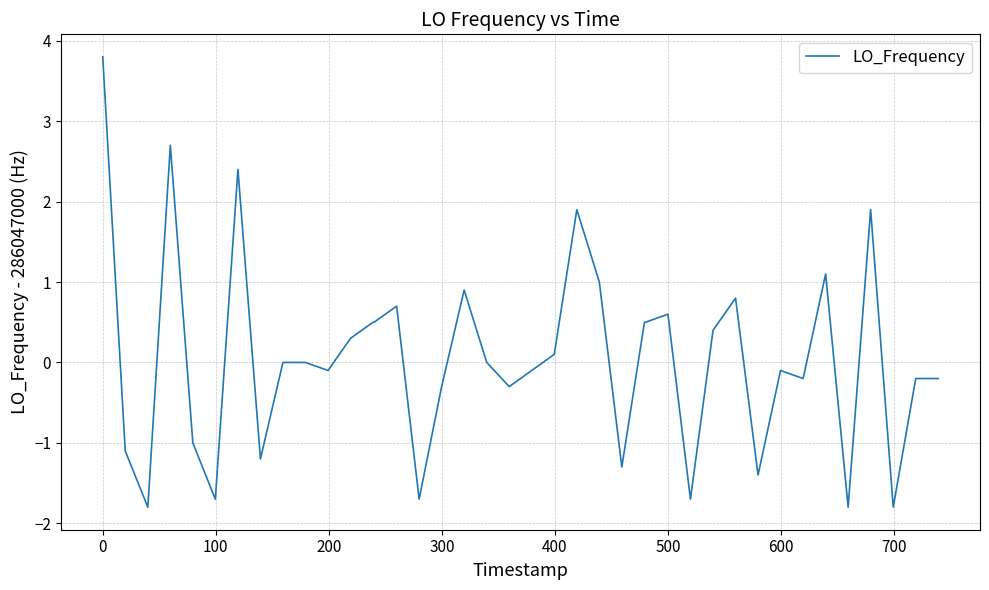

What is the greatest value displayed?

3.8